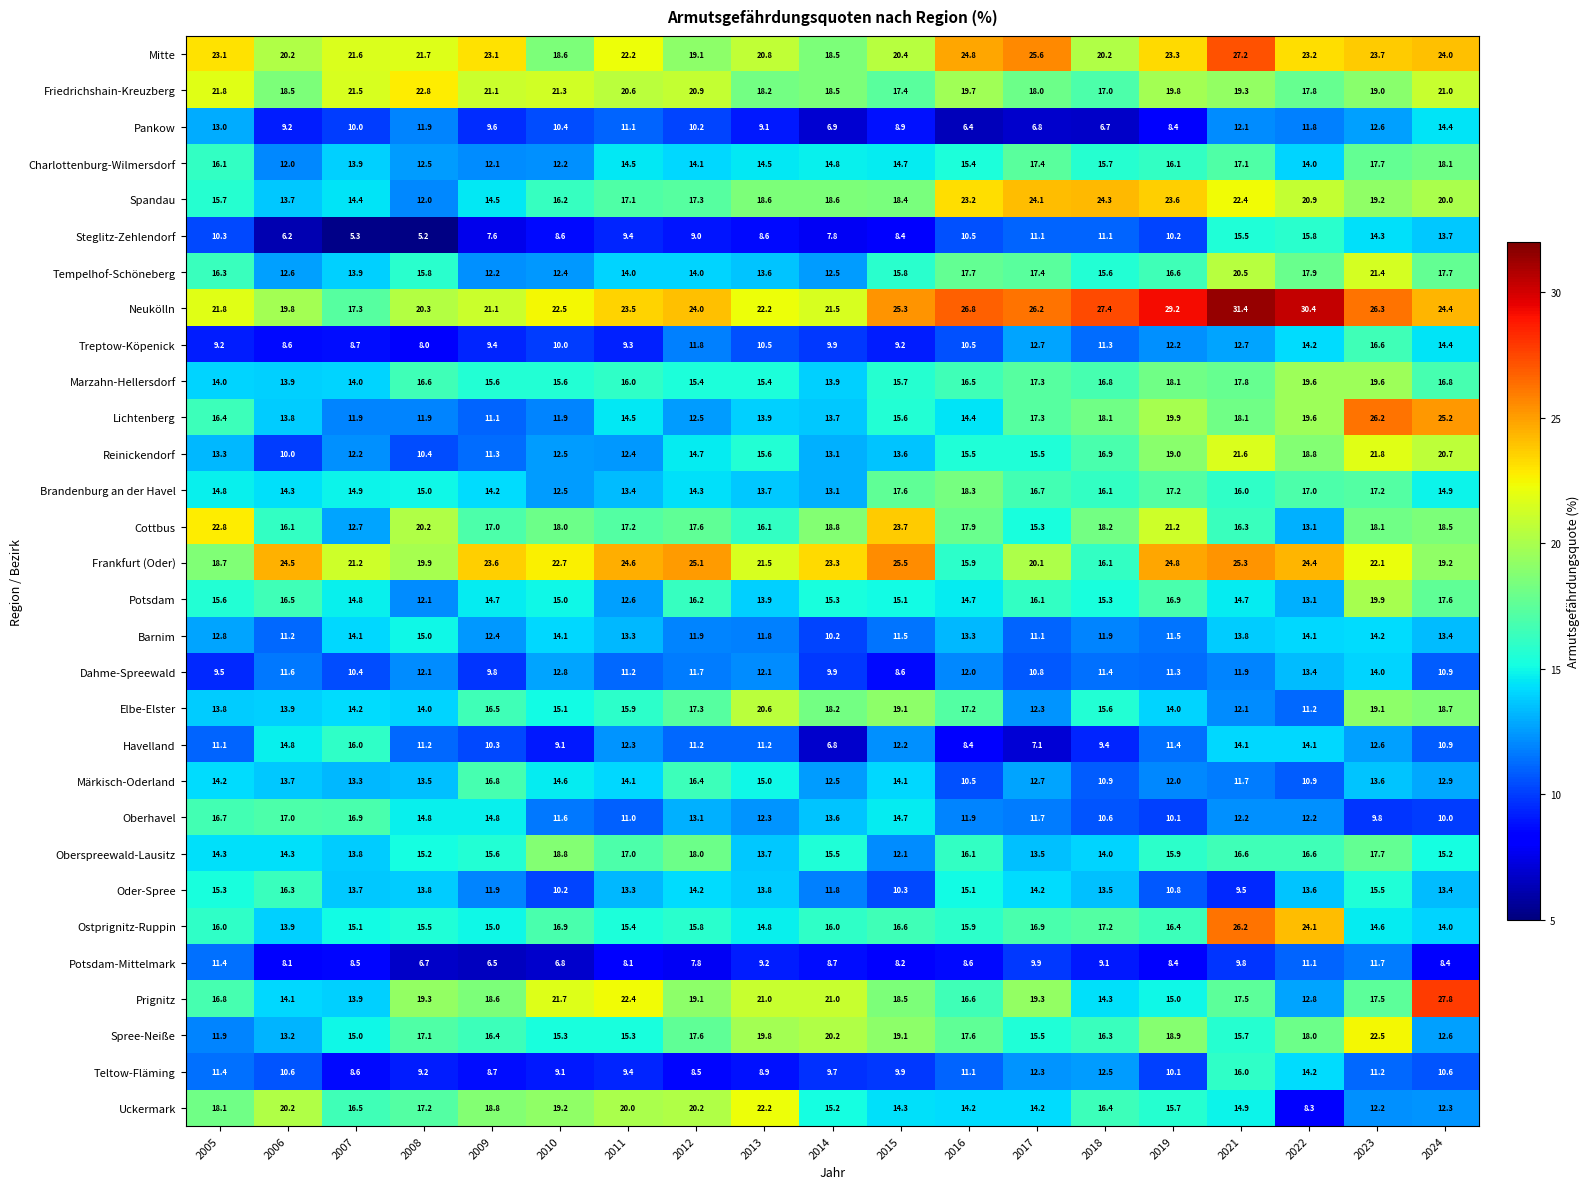

At how many categories does at least one series exceed 10?

19